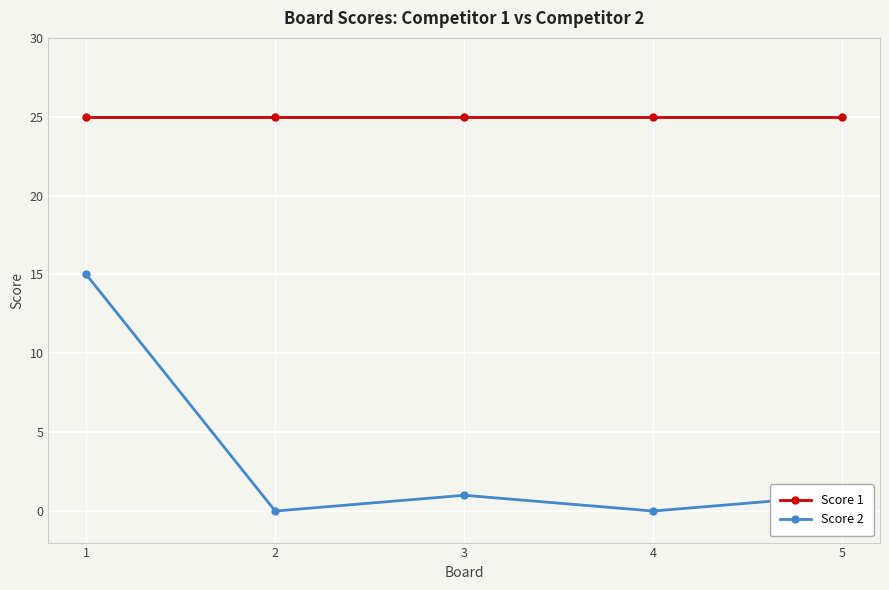

What is the difference between the maximum and second lowest values in the Score 2 series?

15